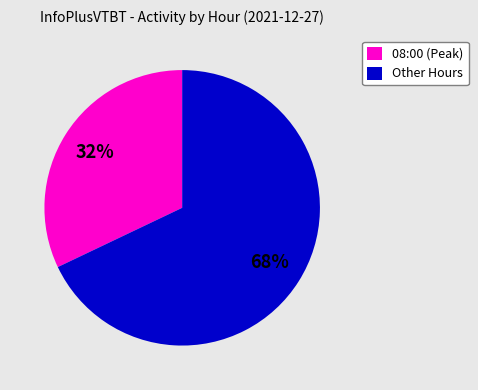

Approximately how many times larger is the value at Other Hours compared to 08:00 (Peak)?

2.1